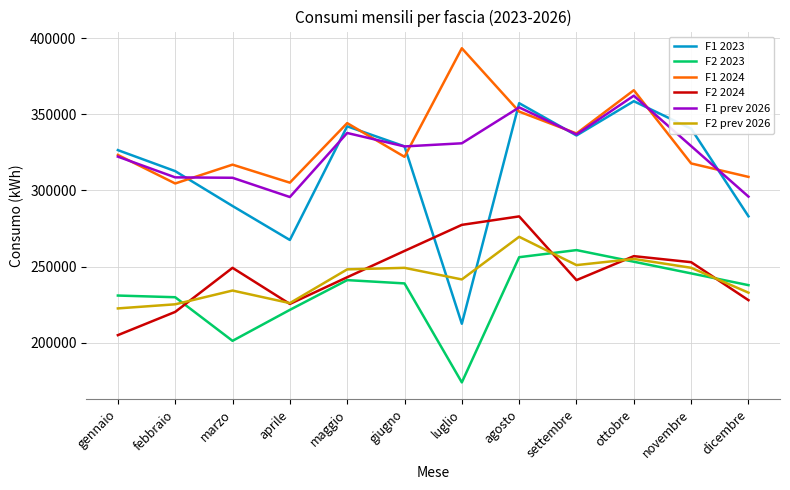

What is the difference between the maximum and minimum values in the F2 prev 2026 series?

47027